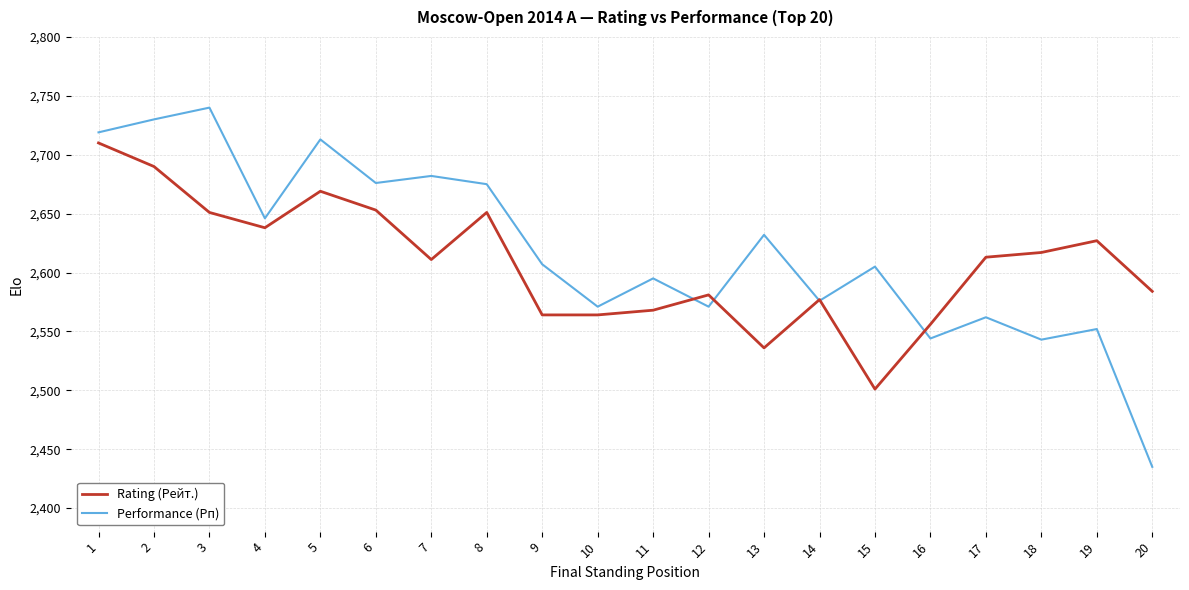

Between which two adjacent categories do Rating (Рейт.) and Performance (Рп) first intersect?

11 and 12